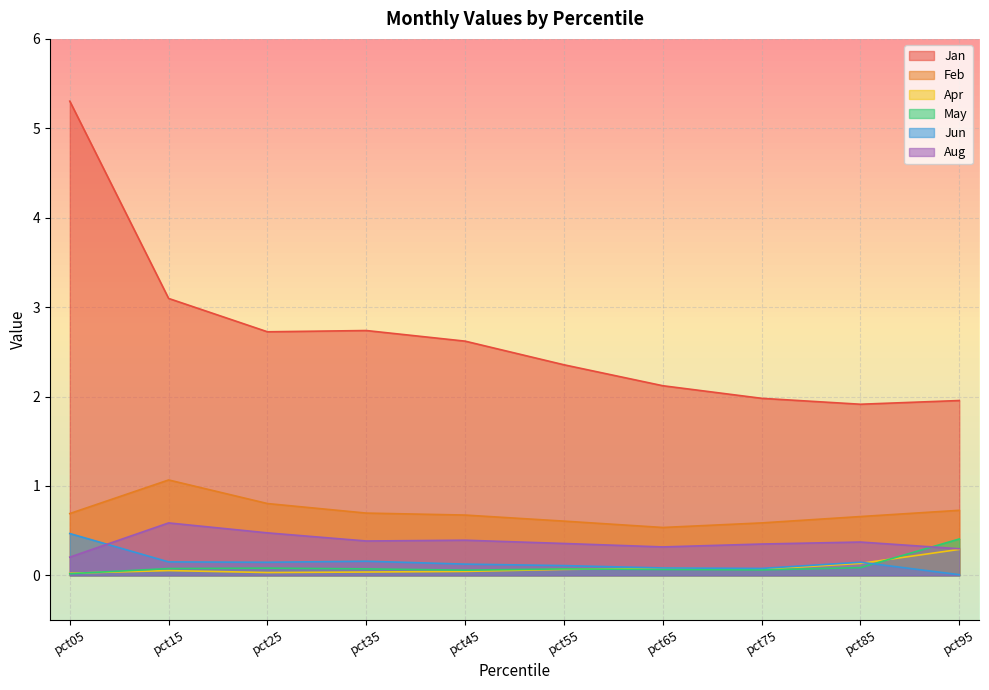

The value of Aug at pct75 is 0.1. True or false?

False